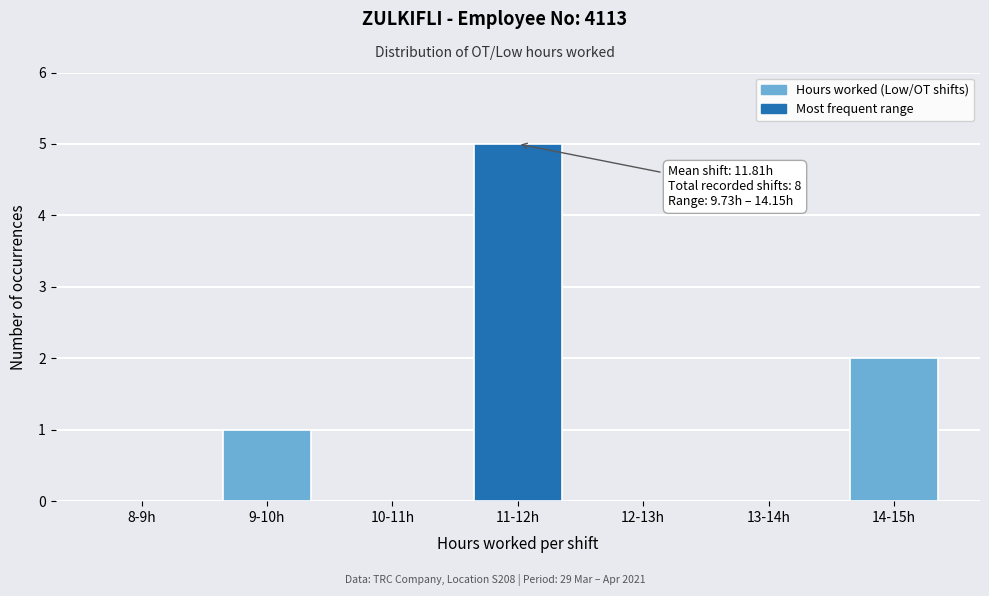

Reading right to left, list all the values displayed in this chart.

14-15h=2	13-14h=0	12-13h=0	11-12h=5	10-11h=0	9-10h=1	8-9h=0